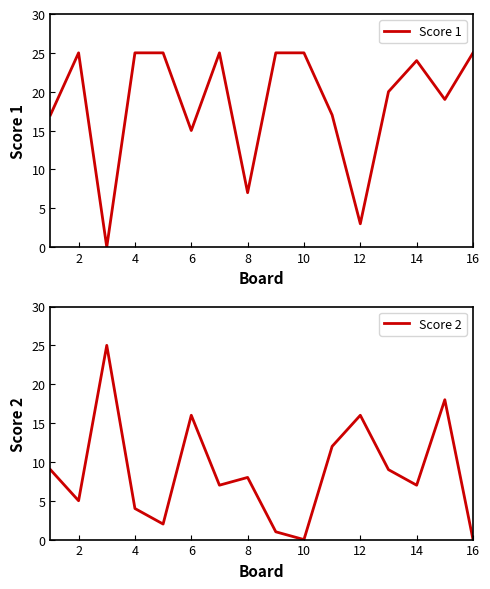

Is it true that Score 2 equals 9 at 12?

False